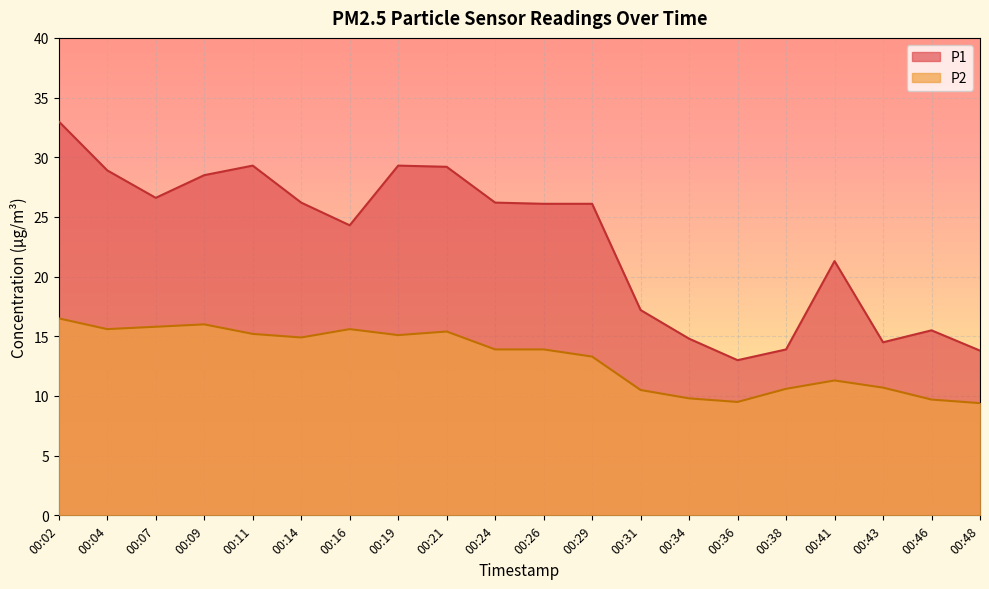

True or false: P1 and P2 cross at least once.

False